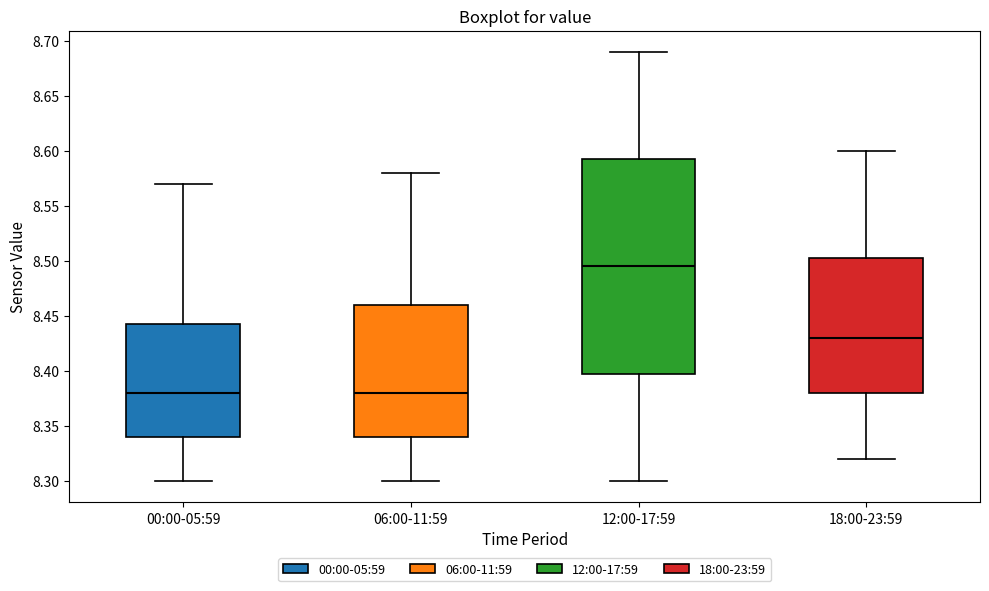

Reading left to right, transcribe this box plot: for each box, give where its median line is, the range the box spans, and where its two whiskers end, as read against the y-axis. The values are not printed on the chart, so give them approximately, as read against the axis.

00:00-05:59: median 8.380, box 8.340 to 8.445, whiskers 8.300 to 8.570
06:00-11:59: median 8.380, box 8.340 to 8.460, whiskers 8.300 to 8.580
12:00-17:59: median 8.495, box 8.400 to 8.595, whiskers 8.300 to 8.690
18:00-23:59: median 8.430, box 8.380 to 8.505, whiskers 8.320 to 8.600